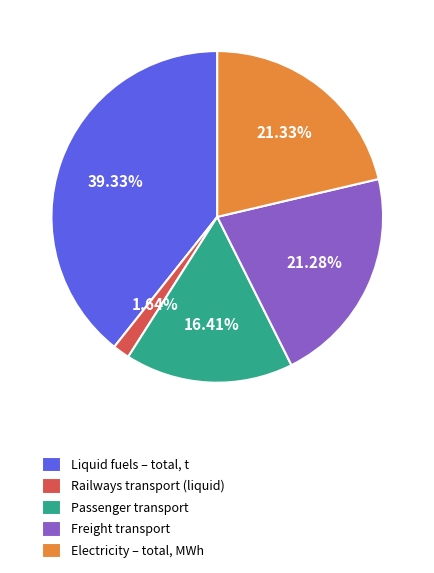

True or false: Electricity – total, MWh accounts for 13% of the total.

False